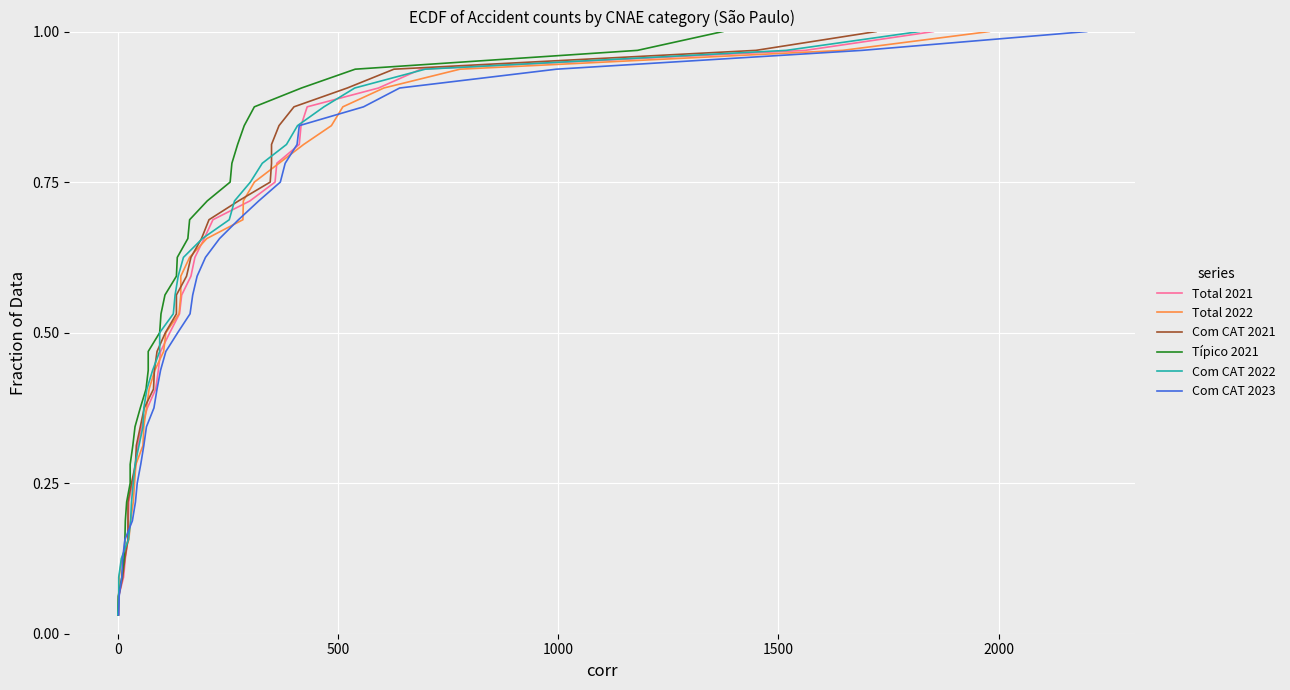

Reading left to right, transcribe all the data shown in this chart.

Total 2021: 0.0	0.1	0.1	0.1	0.2	0.2	0.2	0.2	0.3	0.3	0.3	0.4	0.4	0.4	0.5	0.5	0.5	0.6	0.6	0.6	0.7	0.7	0.7	0.8	0.8	0.8	0.8	0.9	0.9	0.9	1.0	1.0
Total 2022: 0.0	0.1	0.1	0.1	0.2	0.2	0.2	0.2	0.3	0.3	0.3	0.4	0.4	0.4	0.5	0.5	0.5	0.6	0.6	0.6	0.7	0.7	0.7	0.8	0.8	0.8	0.8	0.9	0.9	0.9	1.0	1.0
Com CAT 2021: 0.0	0.1	0.1	0.1	0.2	0.2	0.2	0.2	0.3	0.3	0.3	0.4	0.4	0.4	0.5	0.5	0.5	0.6	0.6	0.6	0.7	0.7	0.7	0.8	0.8	0.8	0.8	0.9	0.9	0.9	1.0	1.0
Típico 2021: 0.0	0.1	0.1	0.1	0.2	0.2	0.2	0.2	0.3	0.3	0.3	0.4	0.4	0.4	0.5	0.5	0.5	0.6	0.6	0.6	0.7	0.7	0.7	0.8	0.8	0.8	0.8	0.9	0.9	0.9	1.0	1.0
Com CAT 2022: 0.0	0.1	0.1	0.1	0.2	0.2	0.2	0.2	0.3	0.3	0.3	0.4	0.4	0.4	0.5	0.5	0.5	0.6	0.6	0.6	0.7	0.7	0.7	0.8	0.8	0.8	0.8	0.9	0.9	0.9	1.0	1.0
Com CAT 2023: 0.0	0.1	0.1	0.1	0.2	0.2	0.2	0.2	0.3	0.3	0.3	0.4	0.4	0.4	0.5	0.5	0.5	0.6	0.6	0.6	0.7	0.7	0.7	0.8	0.8	0.8	0.8	0.9	0.9	0.9	1.0	1.0